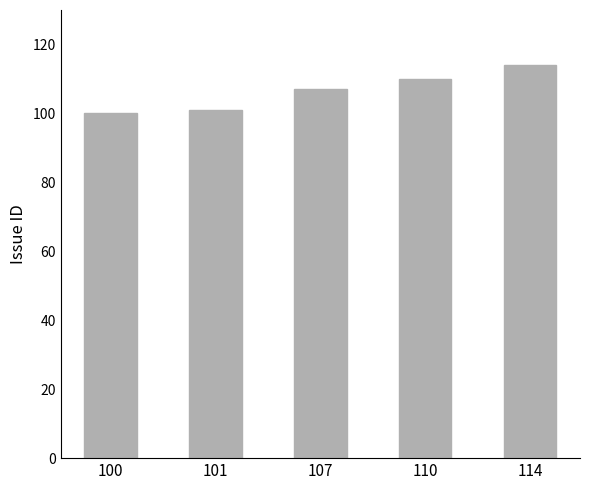

What is the average value?

106